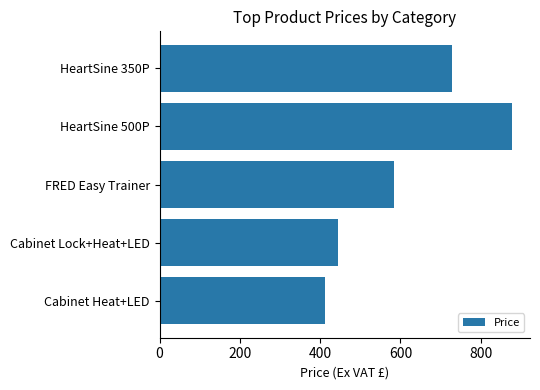

Reading top to bottom, what are all the values shown in this chart?

HeartSine 350P=729.0	HeartSine 500P=878.9	FRED Easy Trainer=584.4	Cabinet Lock+Heat+LED=444.4	Cabinet Heat+LED=412.5